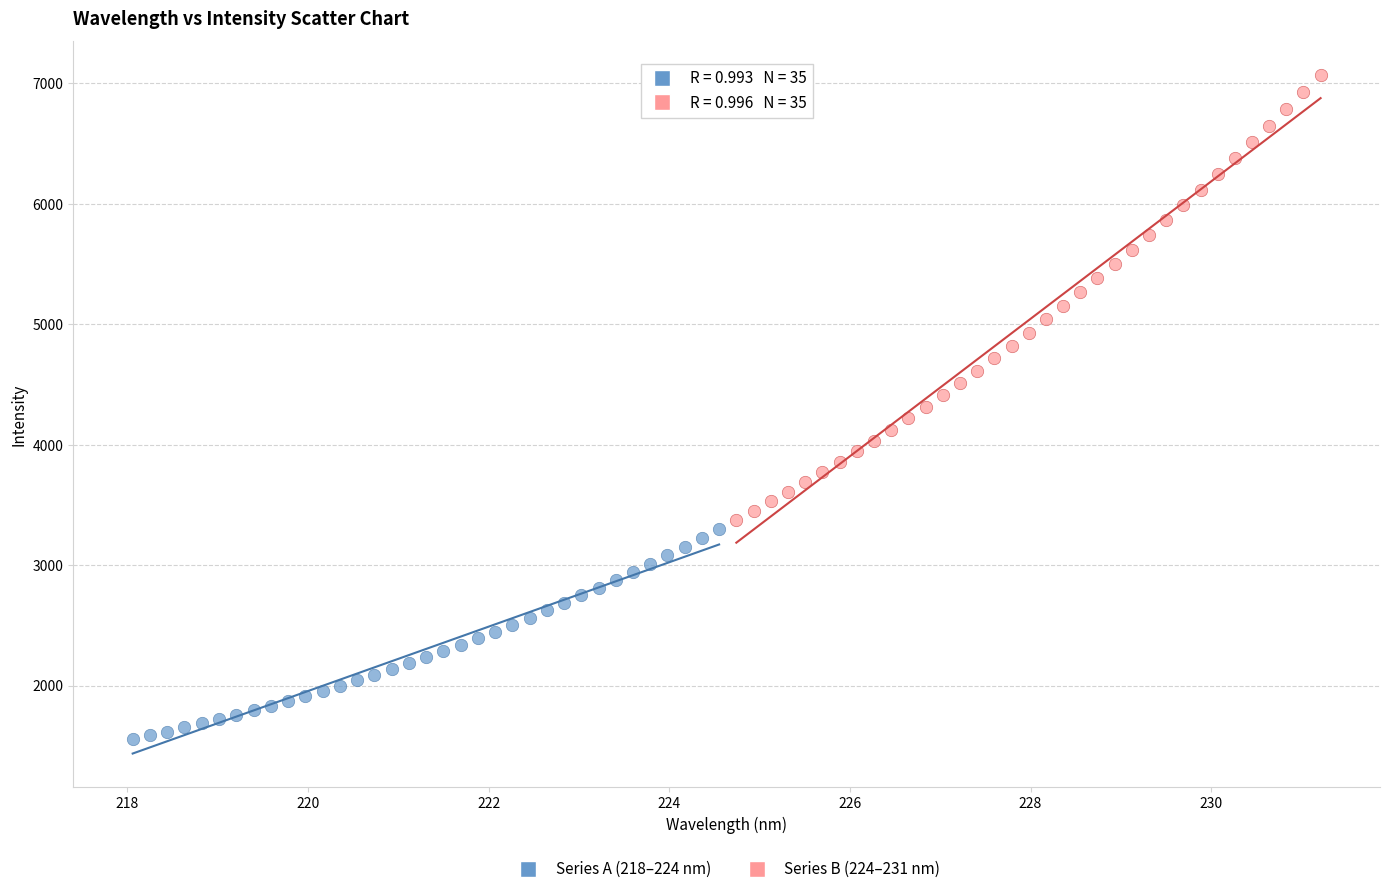

Which series has the largest Y range (max minus min)?

Series B (224–231 nm)